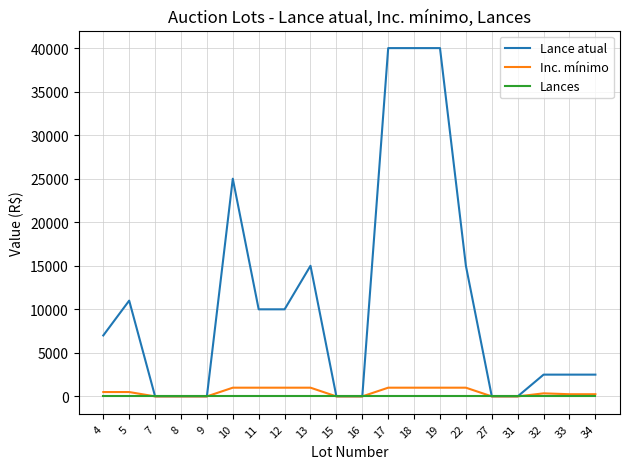

Which series has the largest range (max minus min)?

Lance atual